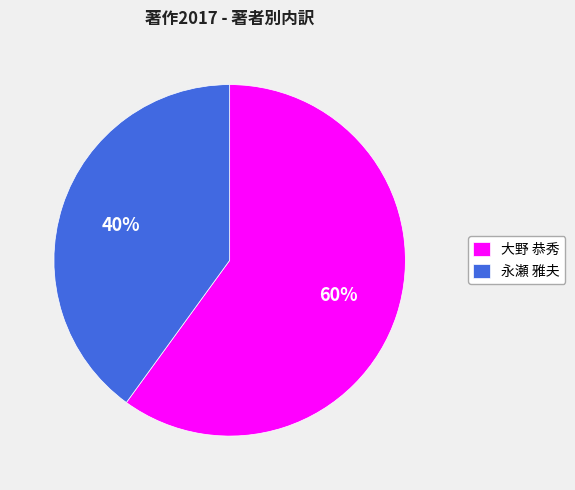

Count the number of slices in the pie.

2